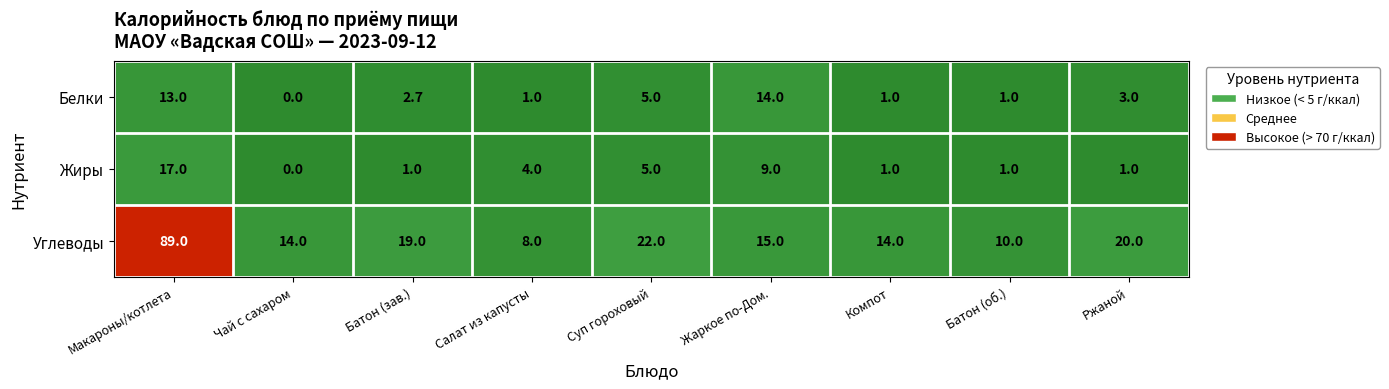

List the series in order of their peak value, highest first.

Углеводы, Жиры, Белки